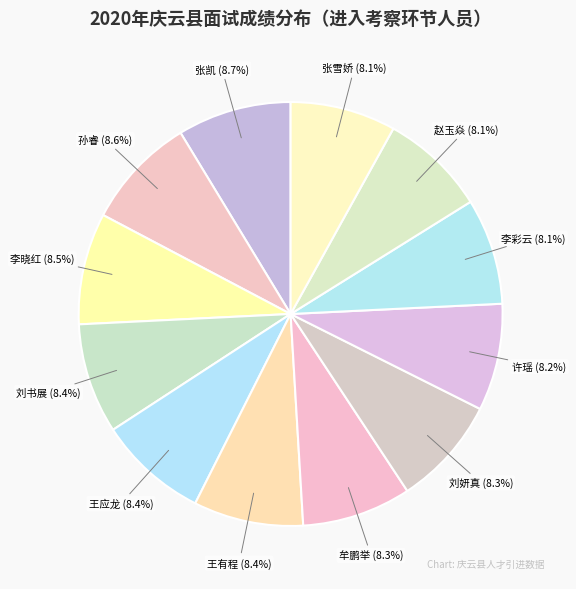

What is the ratio of the value at 刘书展 to the value at 许瑶?

1.0